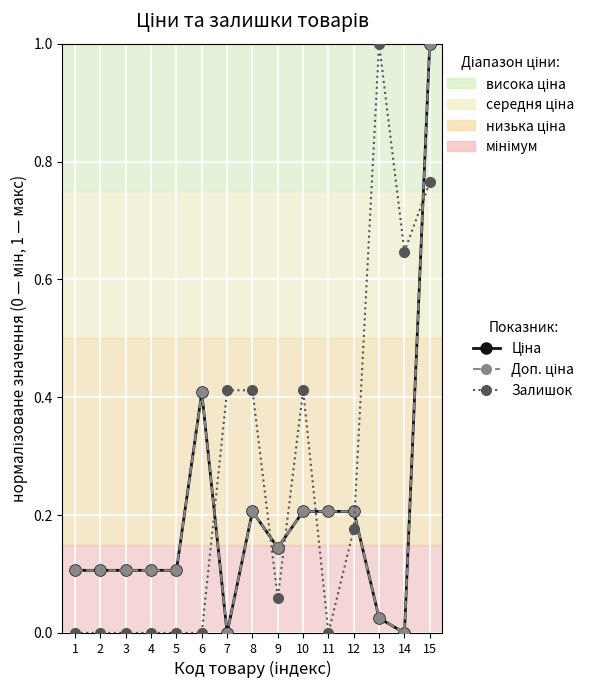

Which series has the largest total across all categories?

Залишок